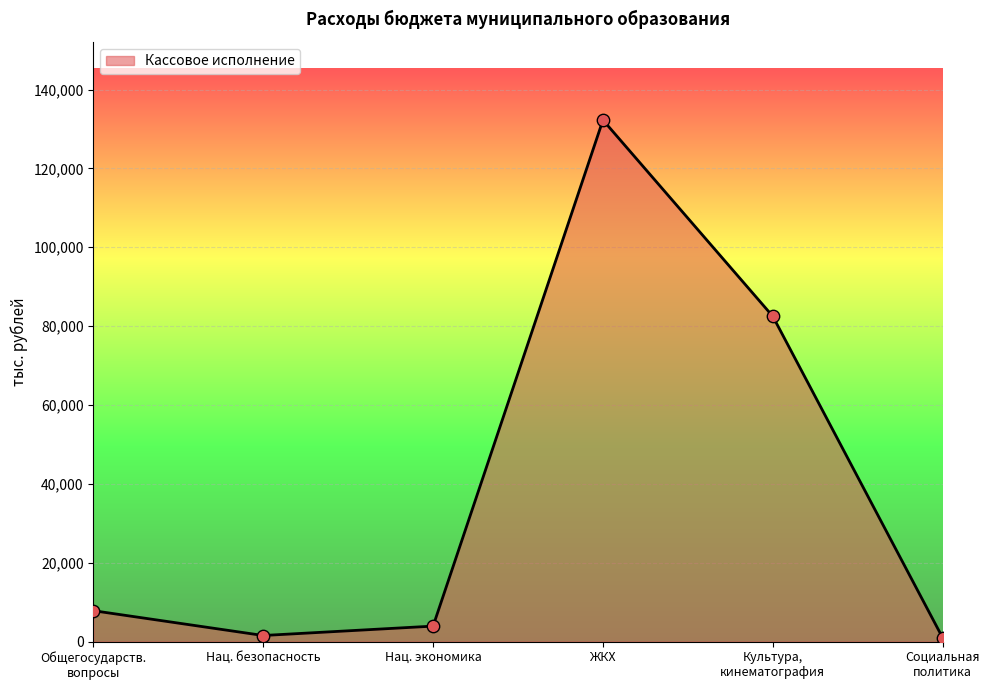

The chart shows a value of 29647.1 at ЖКХ. True or false?

False